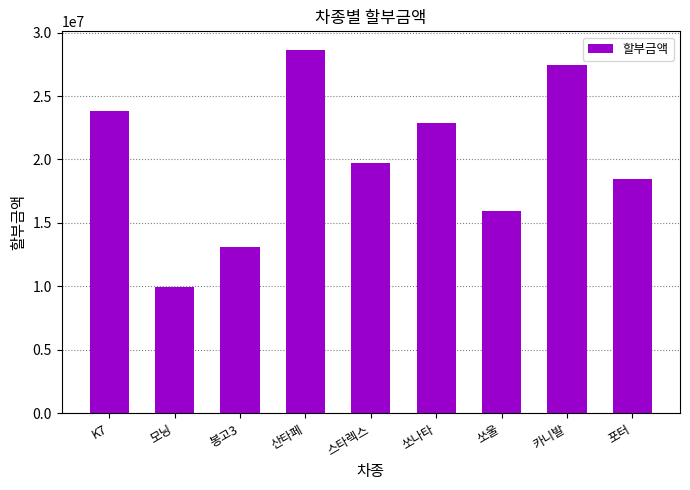

What is the difference between the maximum and minimum values?

18698000.0